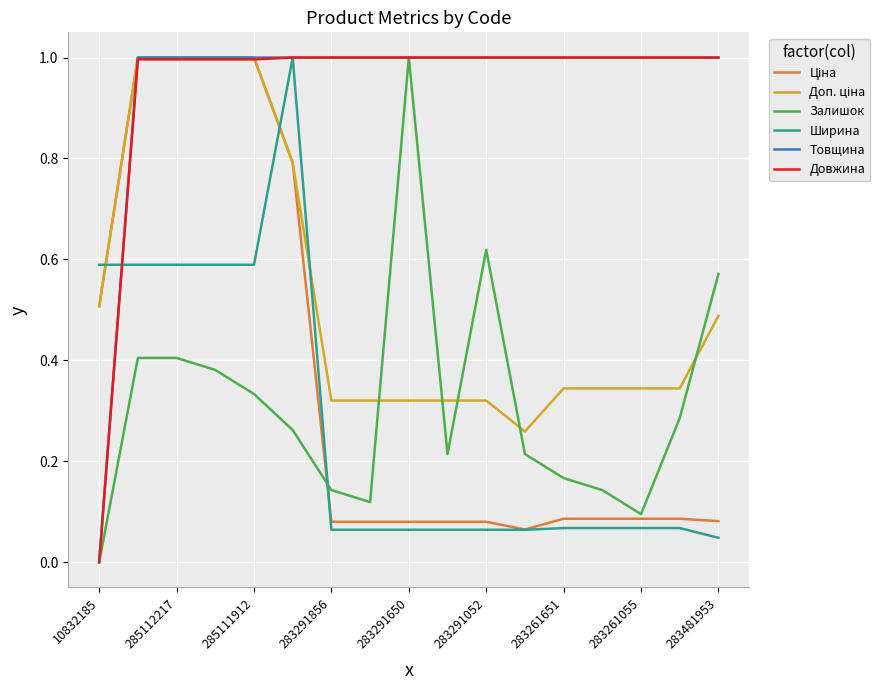

What is the maximum value shown in the chart?

1.0